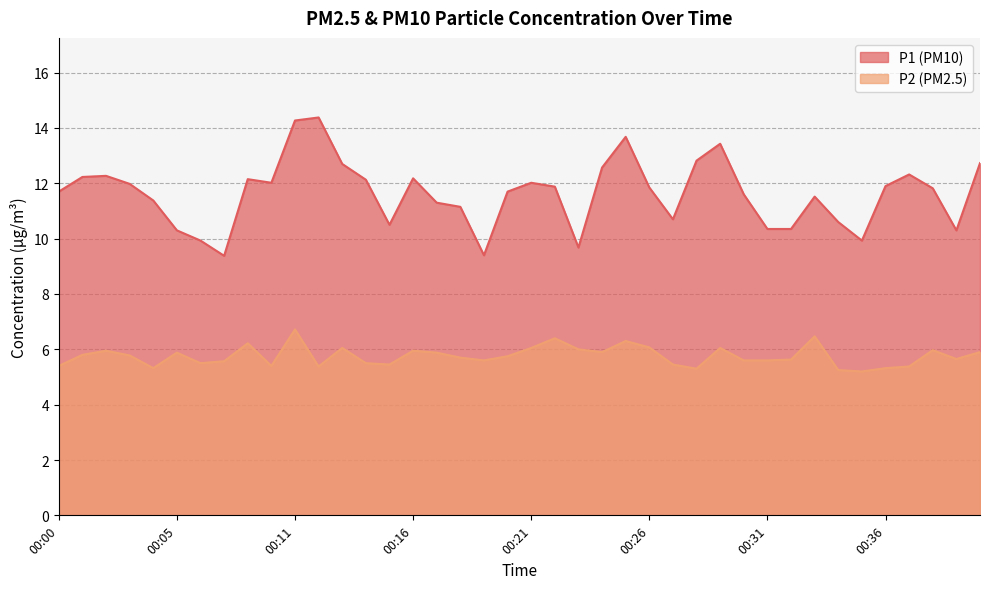

Which category has the highest value across all series?

00:12